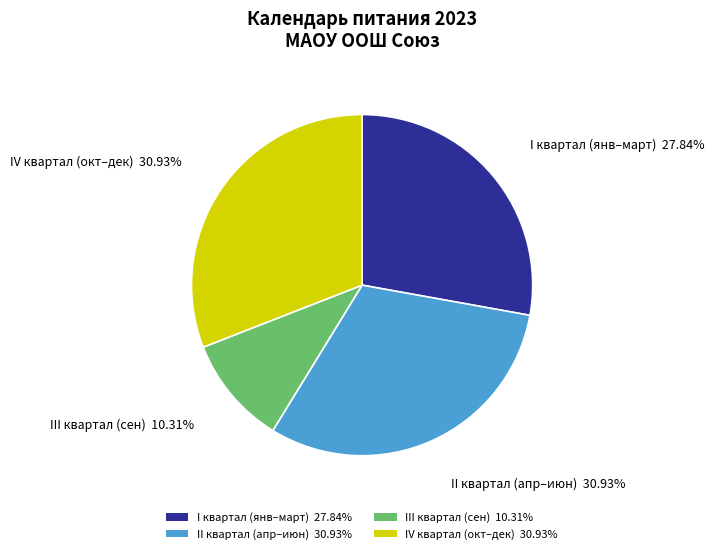

To the nearest percent, what is the average slice percentage?

25%